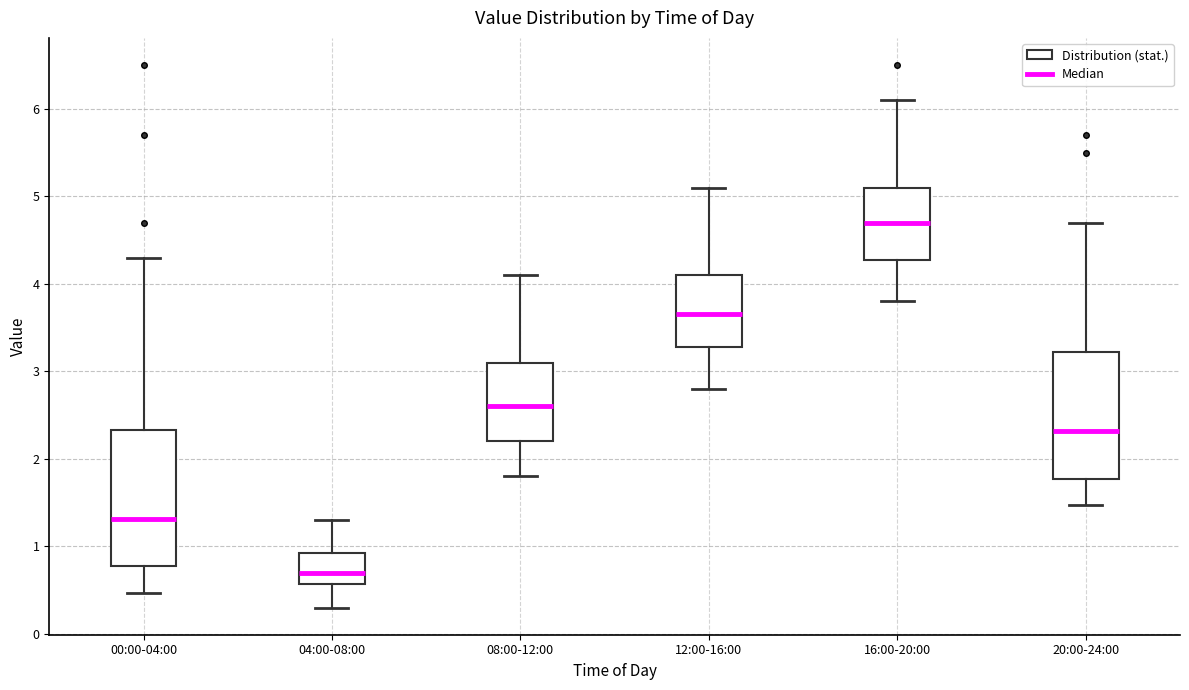

Which box is the tallest, from its lower edge to its upper edge?

00:00-04:00